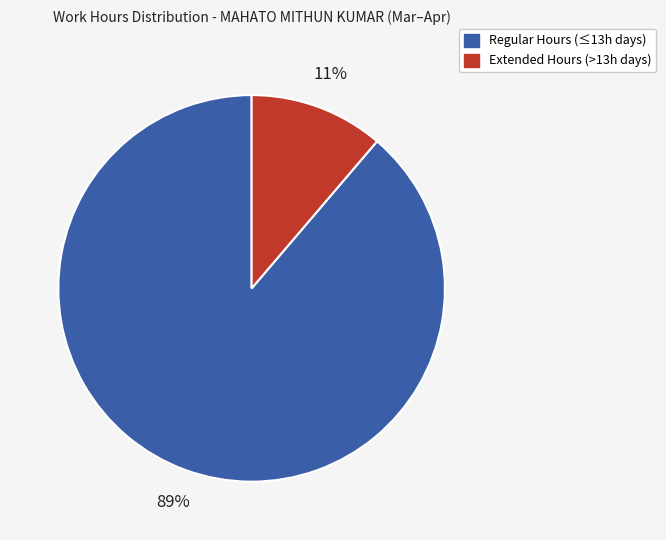

Does any single category account for the majority?

Yes